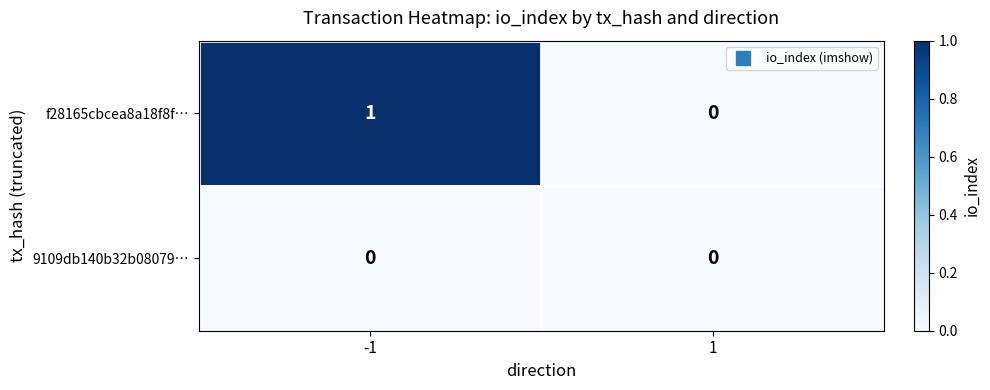

List the series in order of their overall mean, highest first.

f28165cbcea8a18f8f…, 9109db140b32b08079…